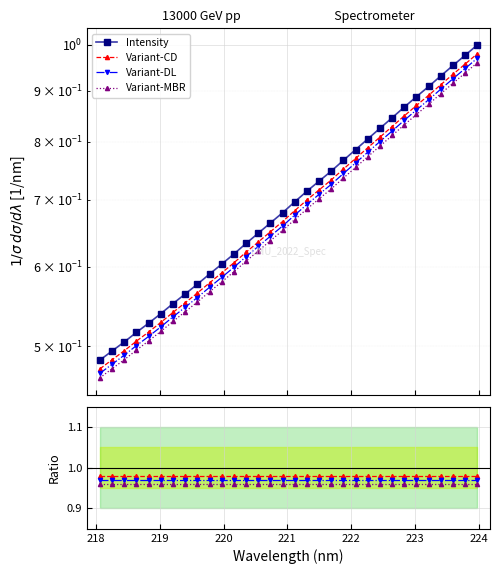

How many lines are shown in the chart?

4